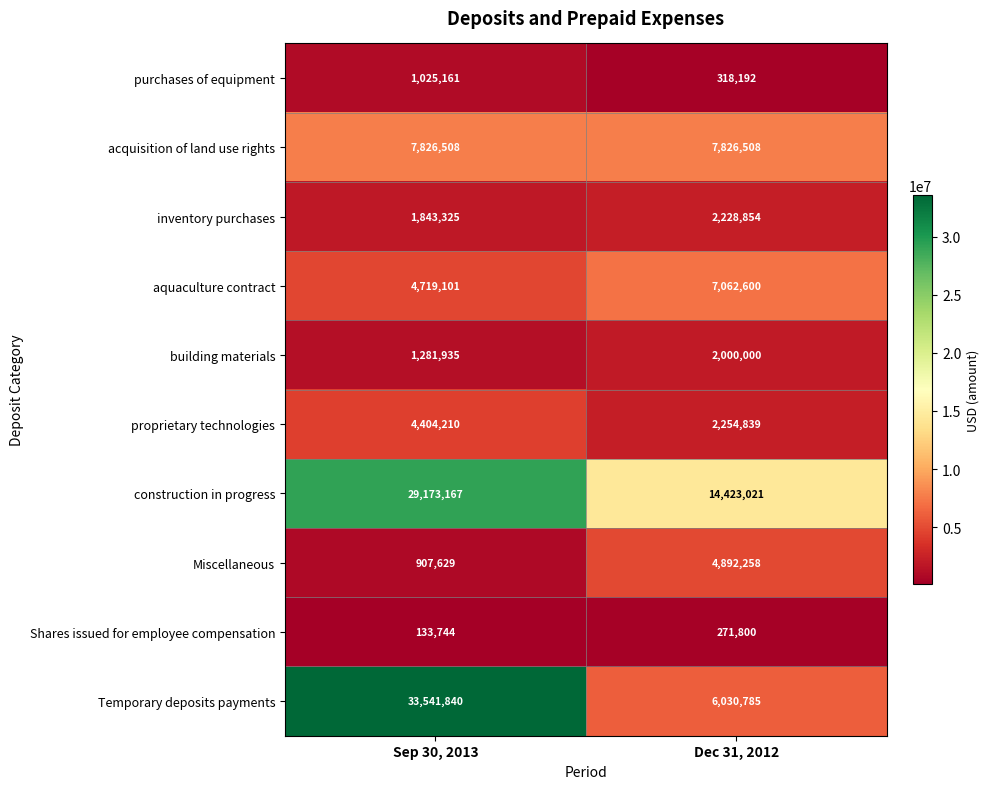

How many series are shown in this chart?

10